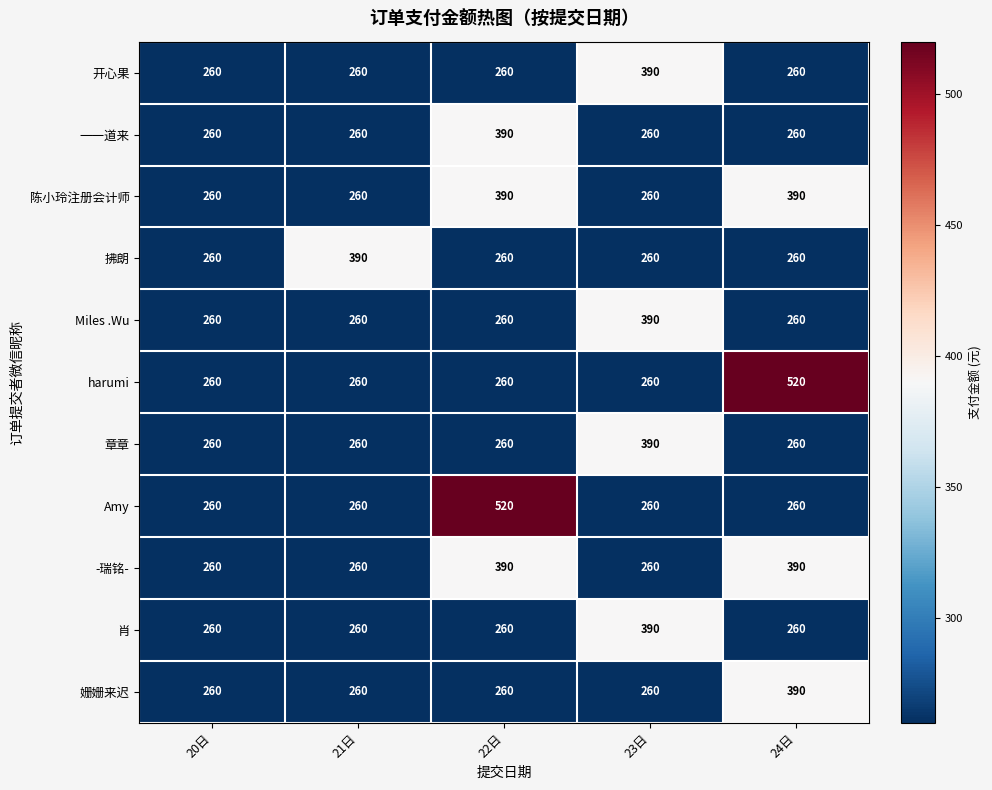

Read the 姗姗来迟 value at 24日, to the nearest 5.

390